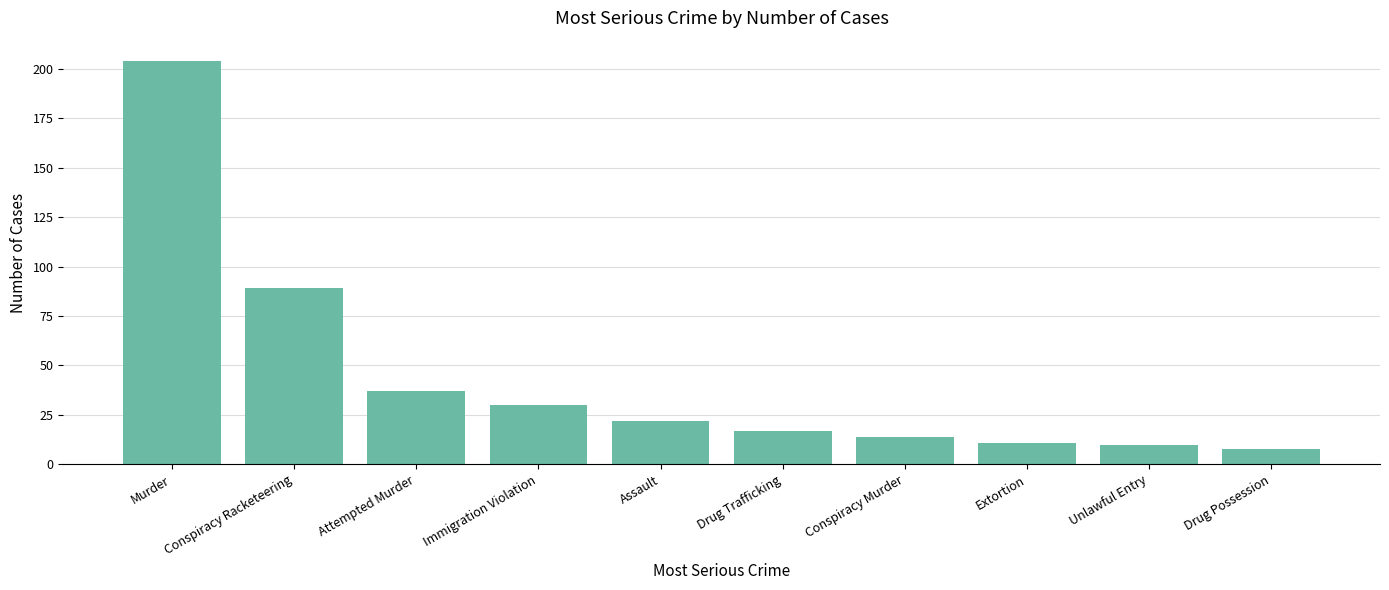

What is the ratio of the value at Conspiracy Murder to the value at Conspiracy Racketeering?

0.2